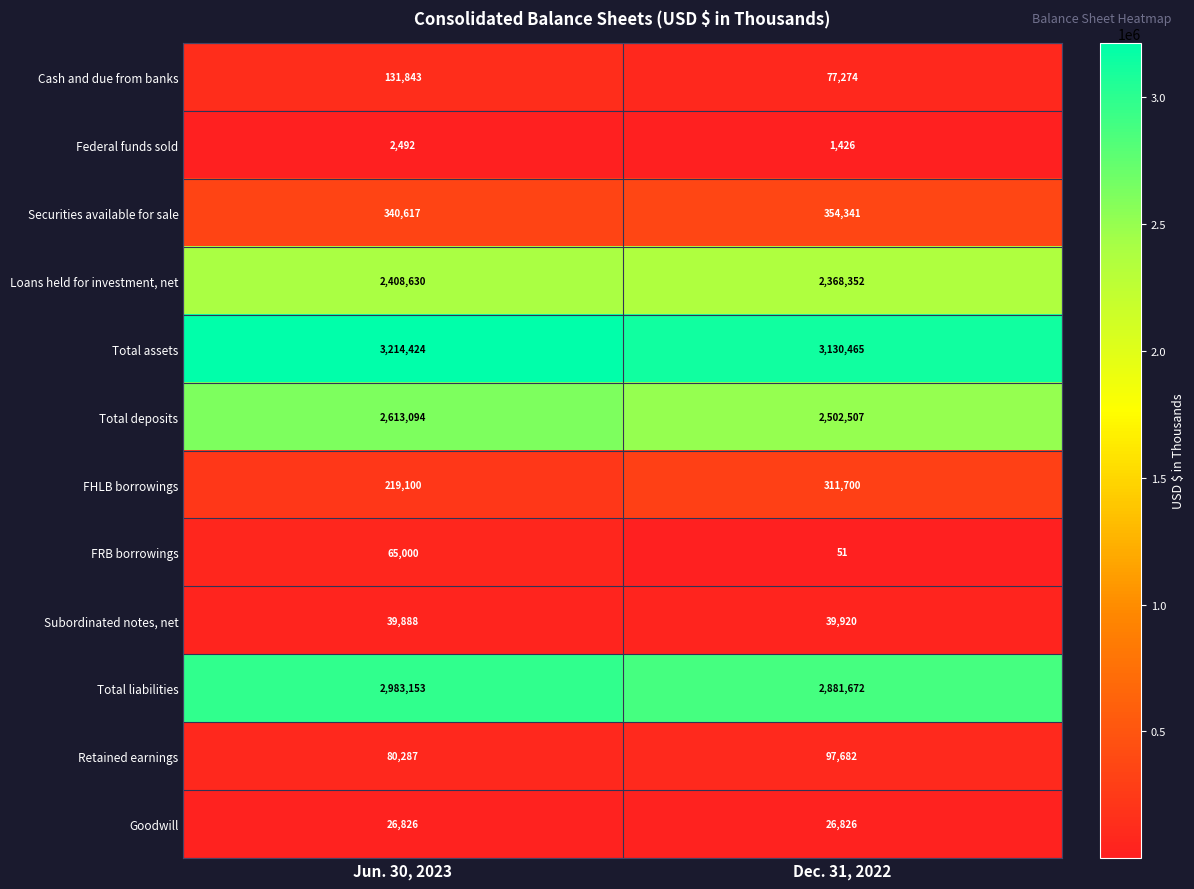

What is the sum of the Federal funds sold values at Dec. 31, 2022 and Jun. 30, 2023?

3918